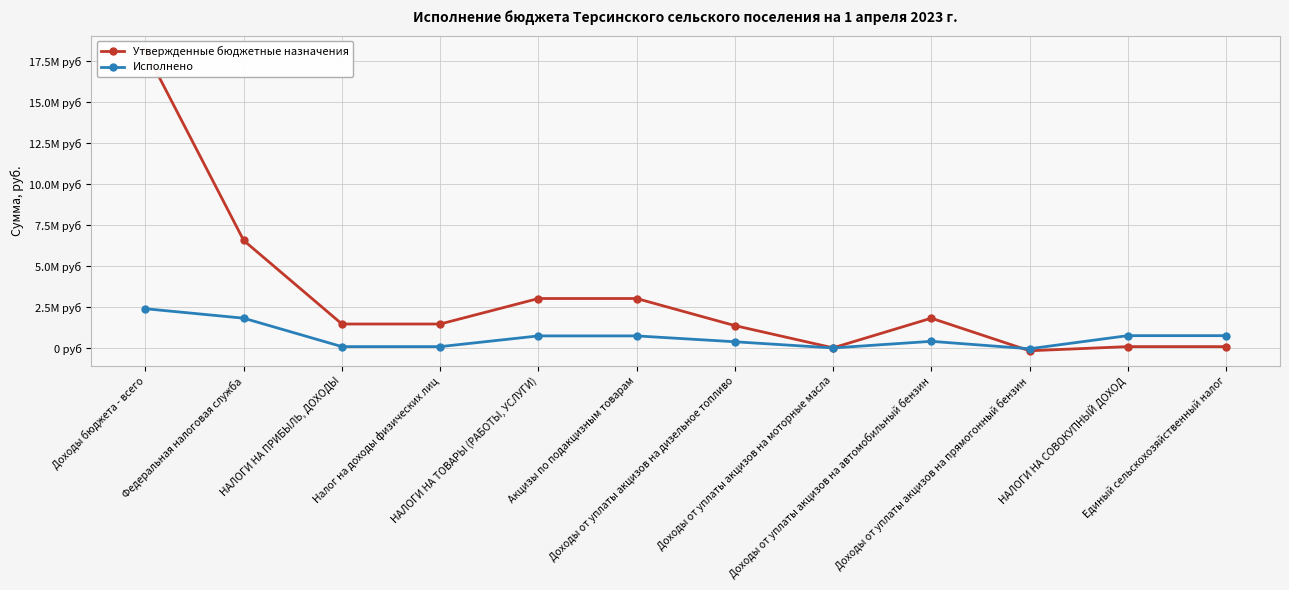

Reading left to right, list all the values displayed in this chart.

Утвержденные бюджетные назначения: 18129472.7	6555500.0	1460000.0	1460000.0	3015700.0	3015700.0	1363800.0	7700.0	1815100.0	-170900.0	81600.0	81600.0
Исполнено: 2392344.2	1815139.6	81177.8	81177.8	735504.9	735504.9	378108.1	1551.8	404297.5	-48452.6	750579.0	750579.0